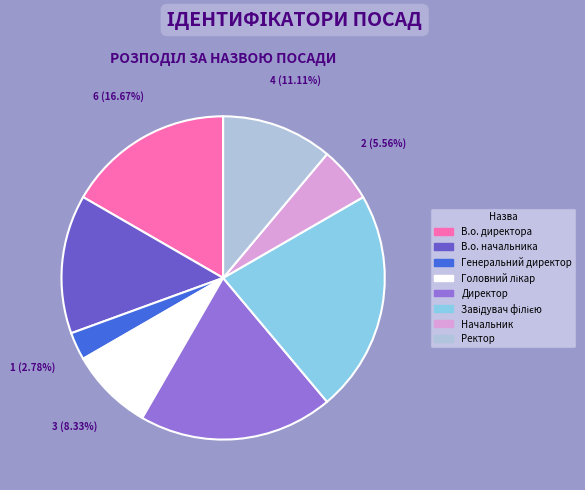

To the nearest percent, what portion does Генеральний директор represent?

3%